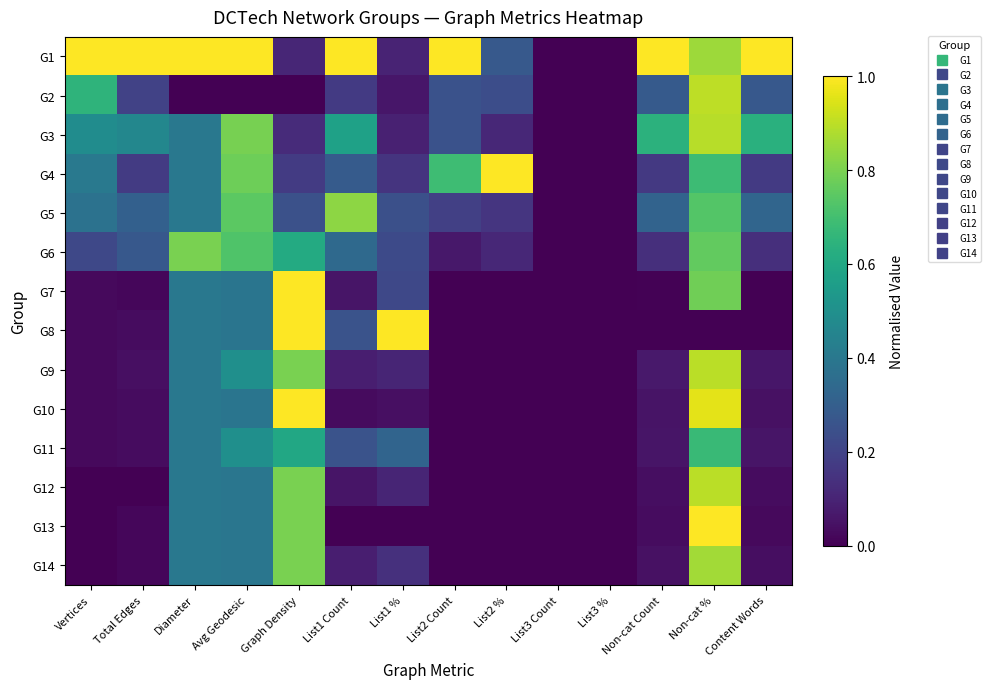

At Non-cat %, list the series in order from largest to smallest.

G13, G10, G2, G9, G12, G3, G14, G1, G7, G6, G5, G4, G11, G8